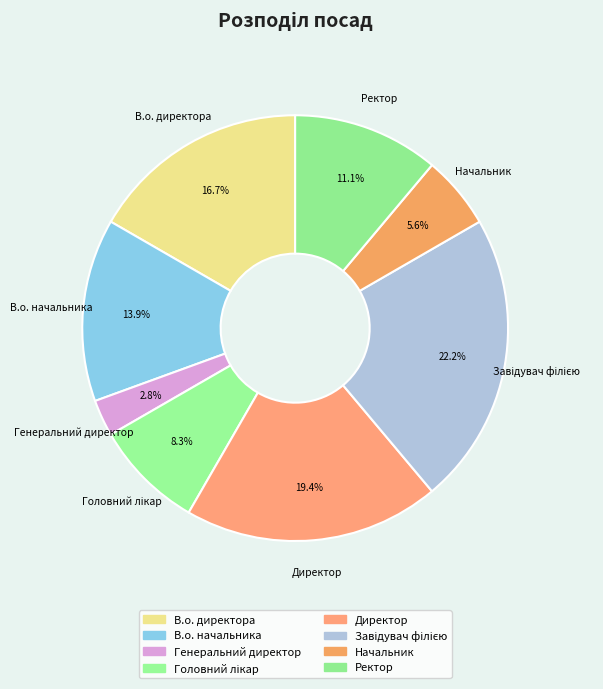

Approximately how many times larger is the value at Начальник compared to В.о. директора?

0.3